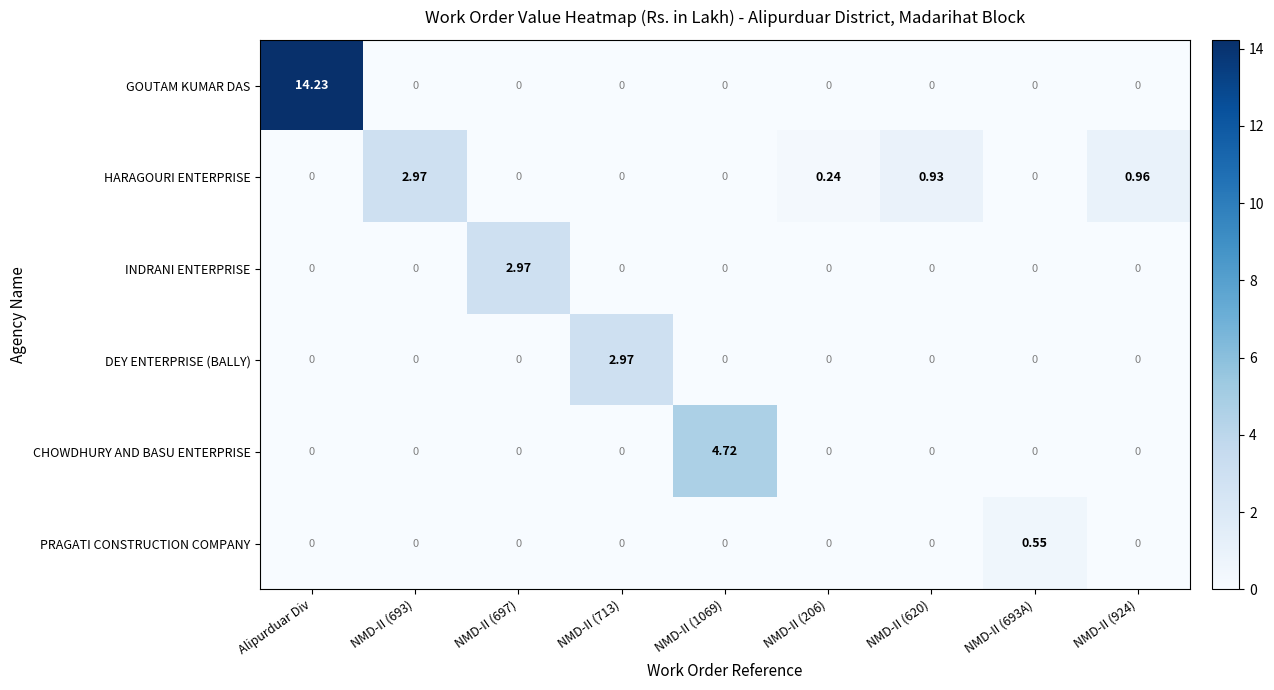

Is the value of HARAGOURI ENTERPRISE at NMD-II (693) greater than the value of INDRANI ENTERPRISE at NMD-II (1069)?

Yes